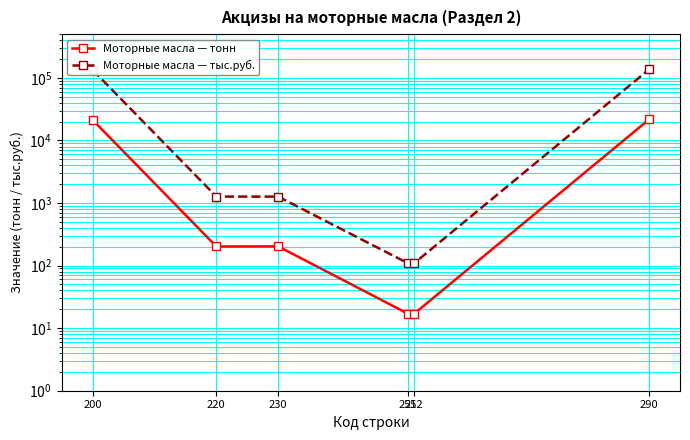

List the series in order of their peak value, lowest first.

Моторные масла — тонн, Моторные масла — тыс.руб.